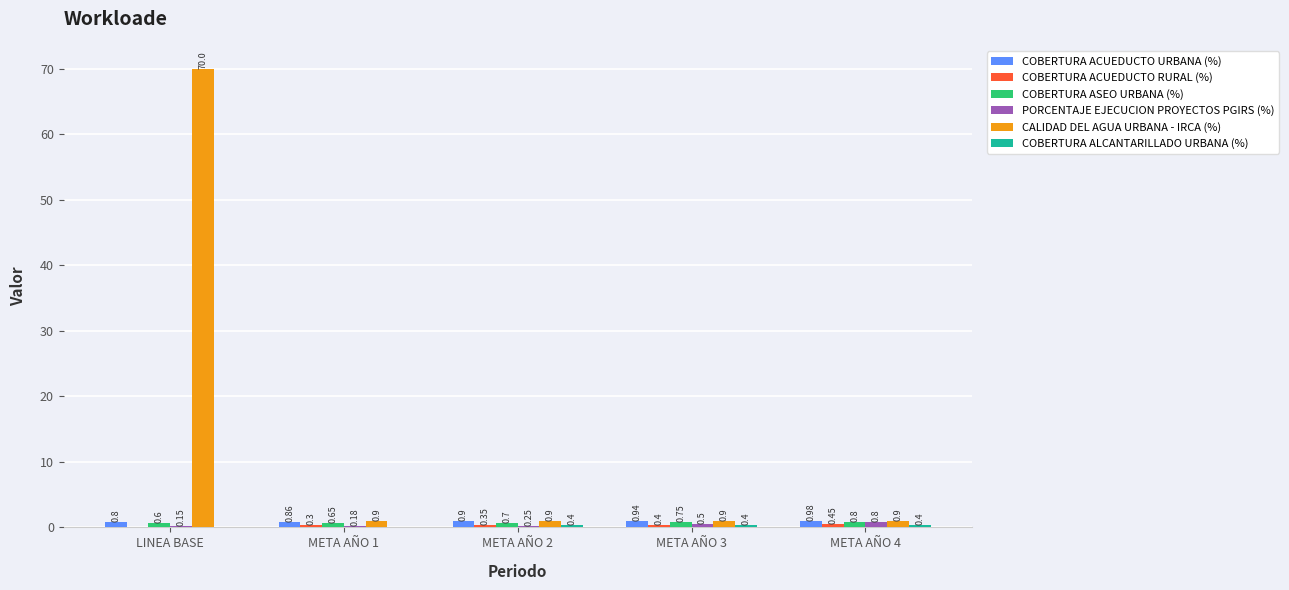

Which series changed the most between LINEA BASE and META AÑO 1?

CALIDAD DEL AGUA URBANA - IRCA (%)